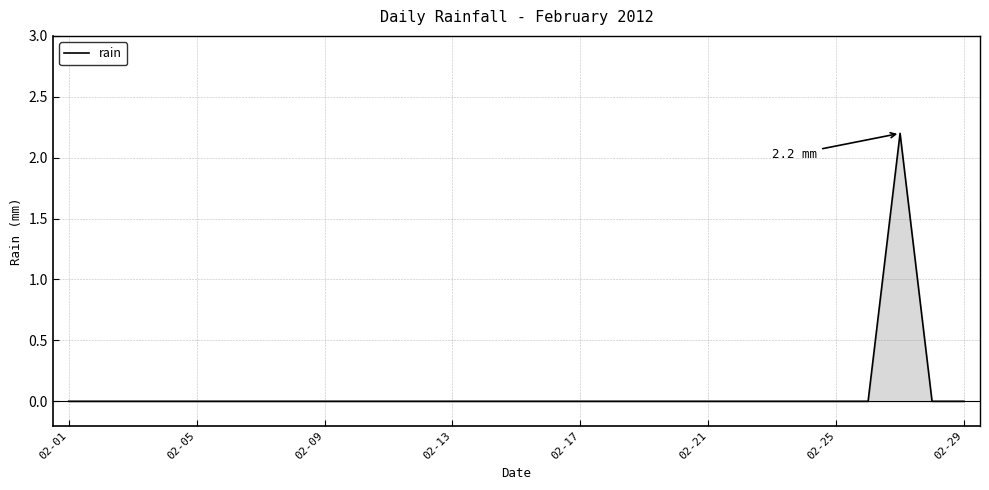

What is the difference between the maximum and minimum values?

2.2